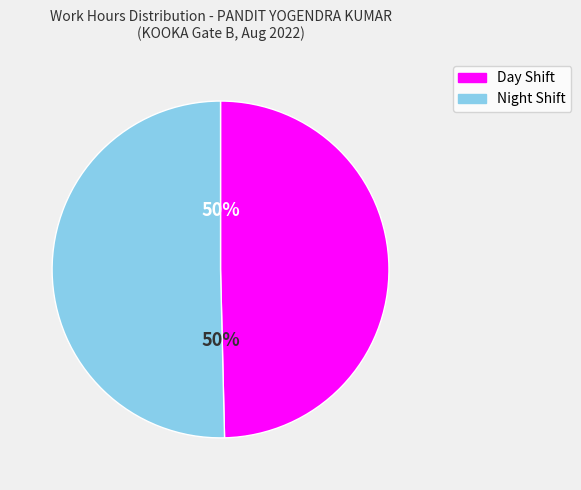

To the nearest percent, what is the average slice percentage?

50%